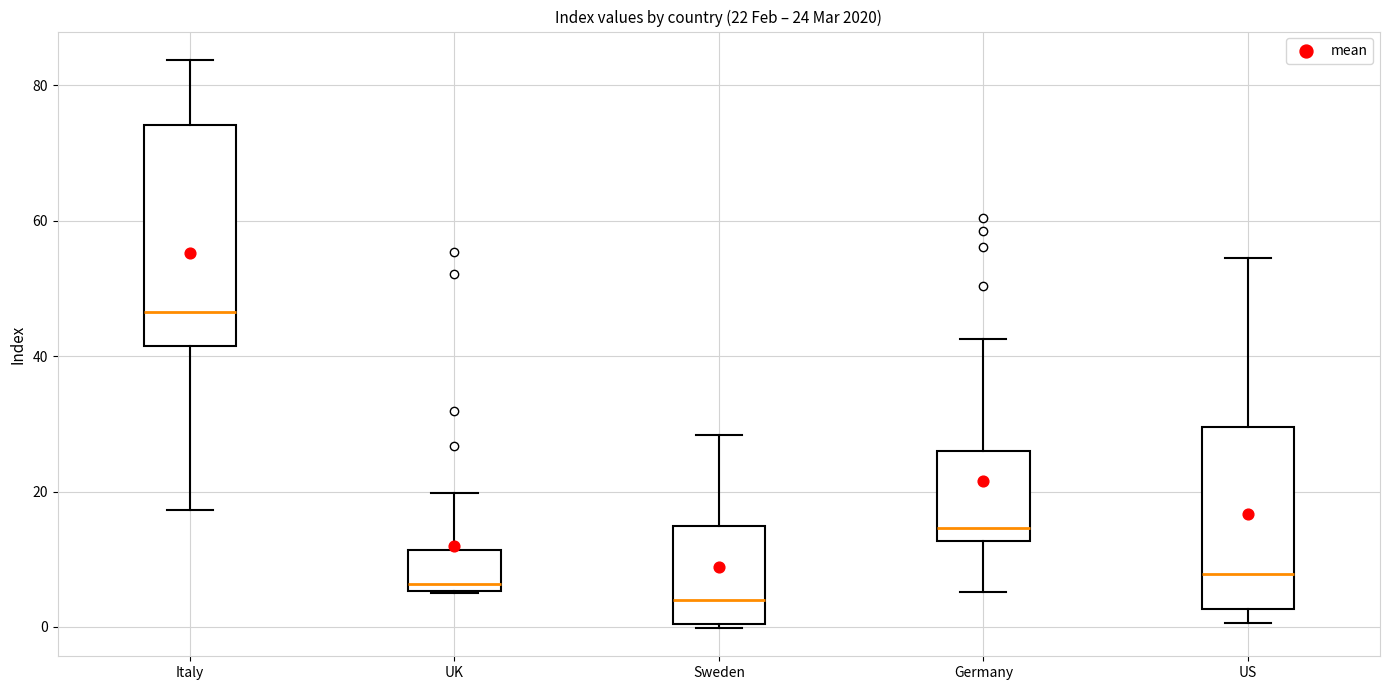

Which box is the tallest, from its lower edge to its upper edge?

Italy